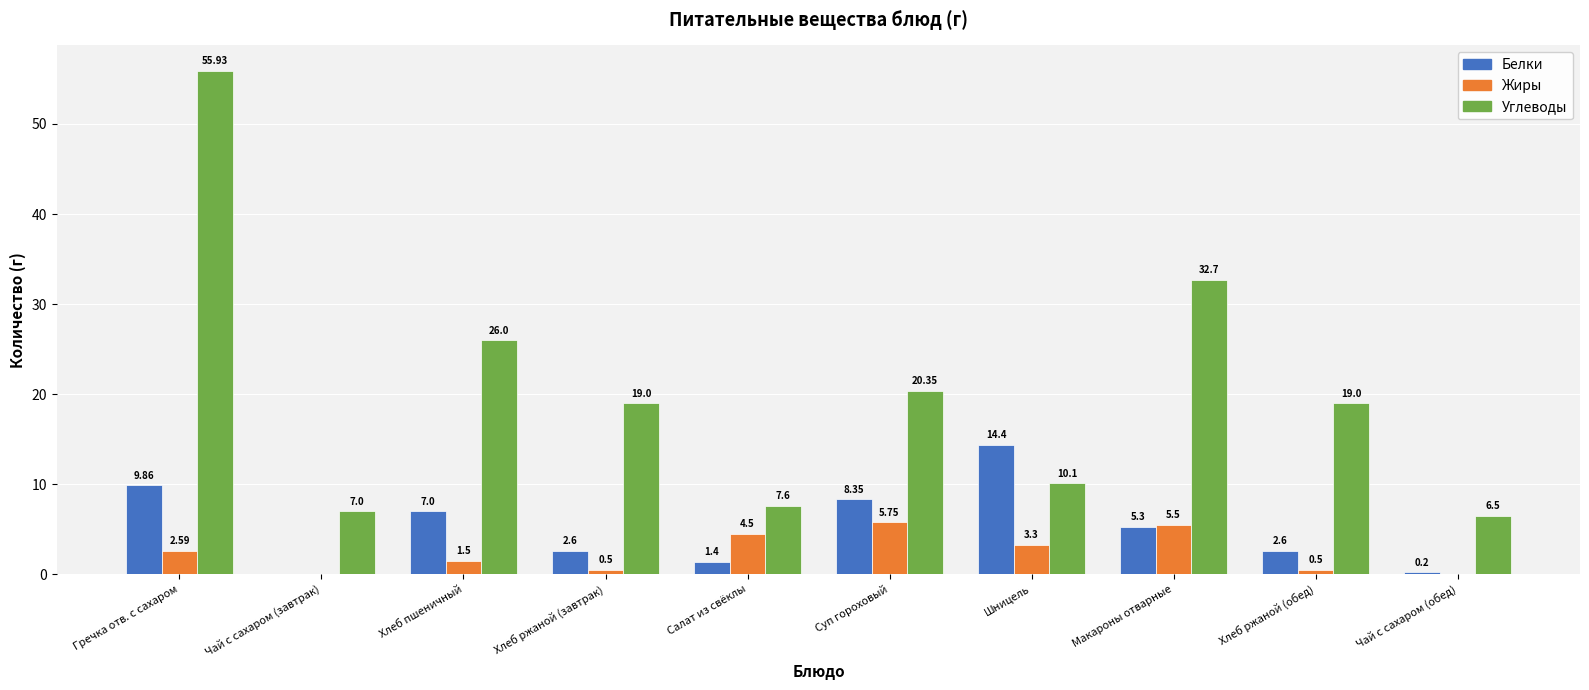

Does the chart contain stacked bars?

No